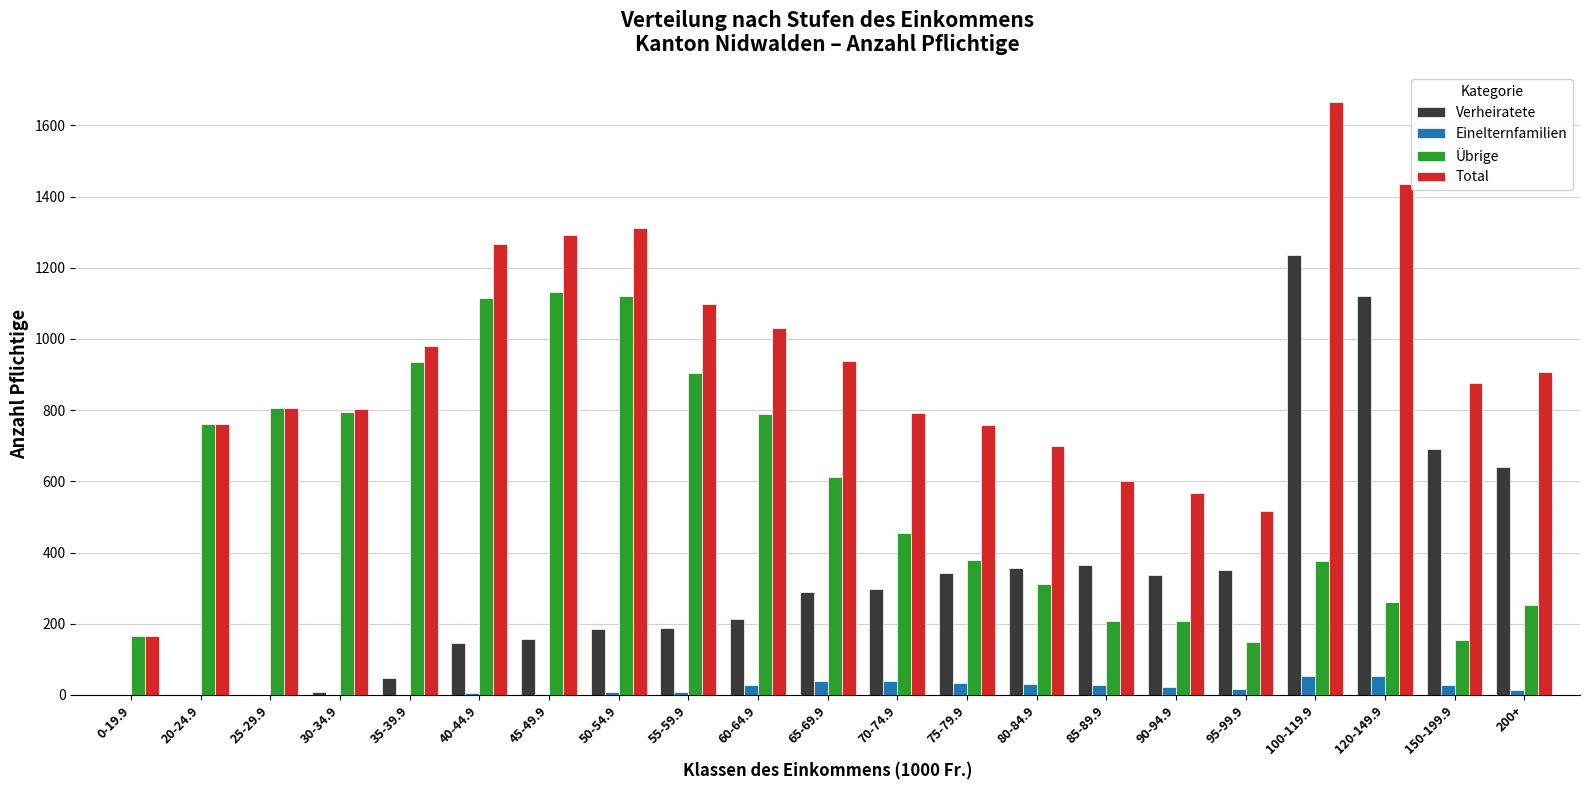

What is the sum of all Total values?

19273